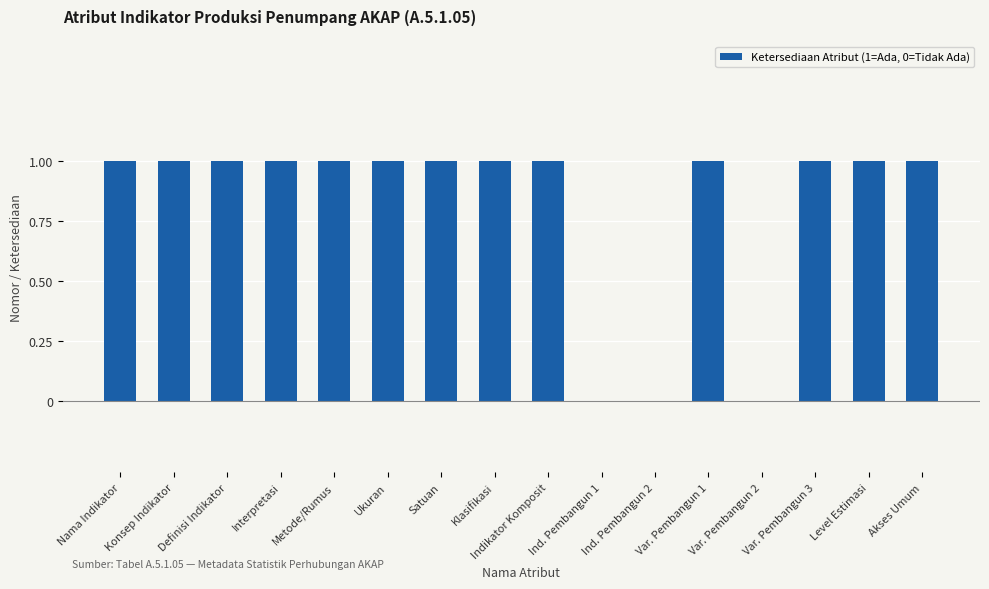

What is the sum of all values?

13